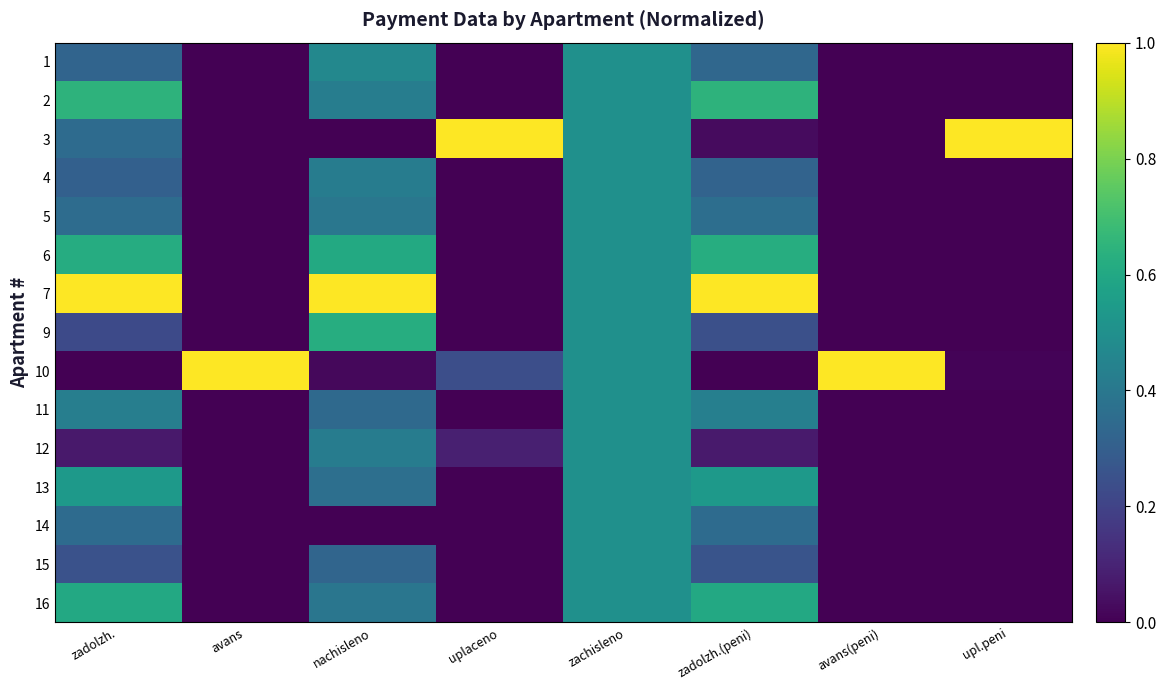

How many series are shown in this chart?

15